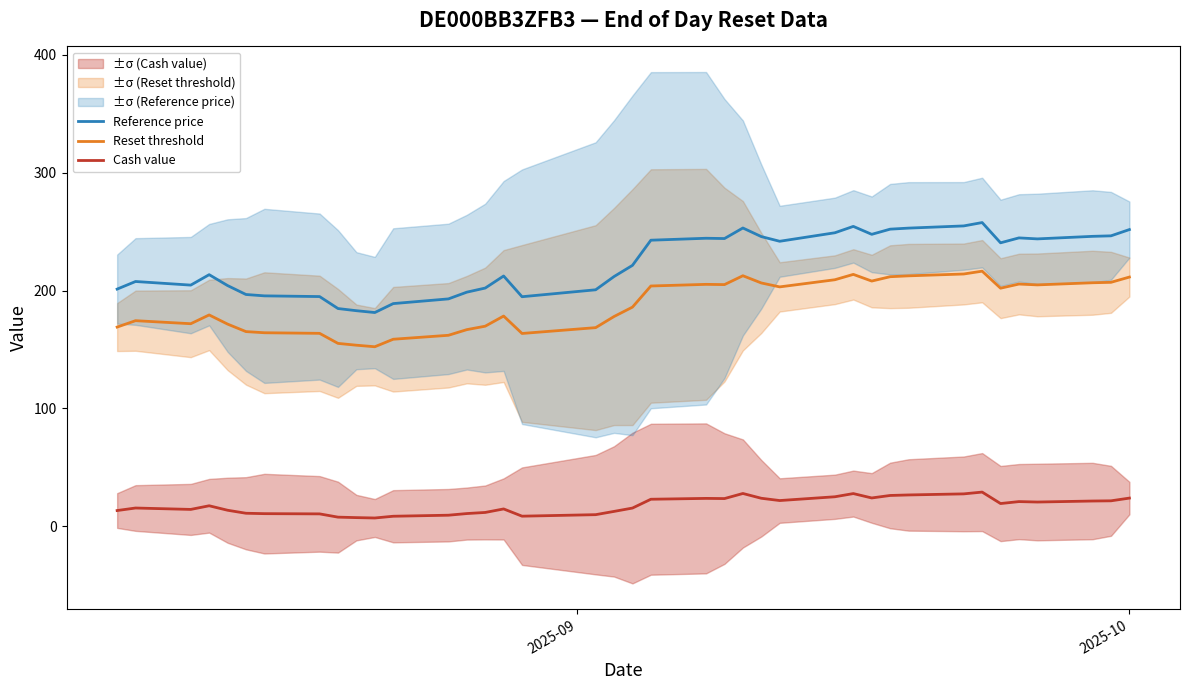

True or false: Reference price has more than 1 points higher than both neighbors.

True